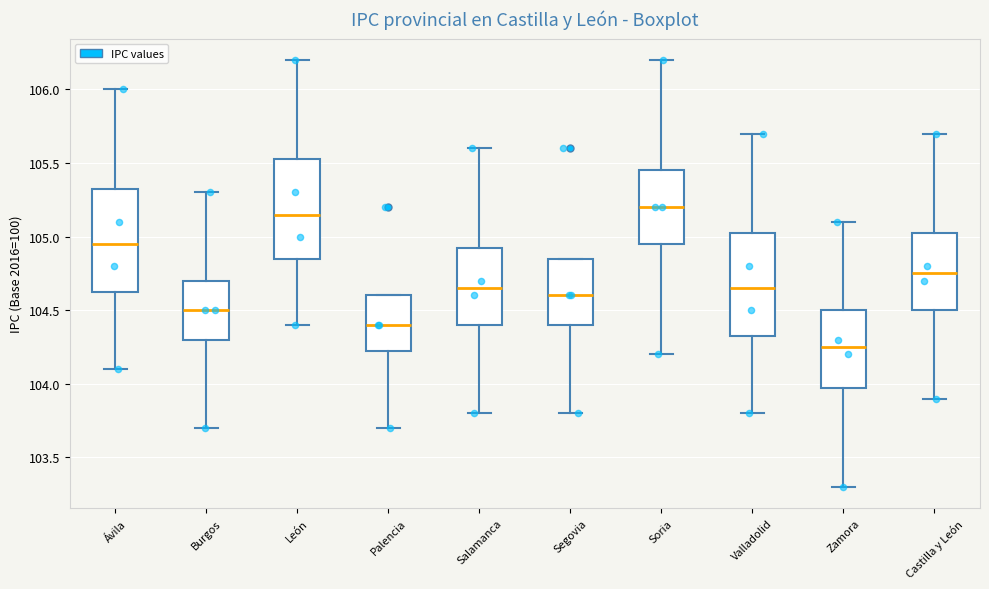

Reading left to right, transcribe this box plot: for each box, give where its median line is, the range the box spans, and where its two whiskers end, as read against the y-axis. The values are not printed on the chart, so give them approximately, as read against the axis.

Ávila: median 104.95, box 104.65 to 105.35, whiskers 104.10 to 106.00
Burgos: median 104.50, box 104.30 to 104.70, whiskers 103.70 to 105.30
León: median 105.15, box 104.85 to 105.55, whiskers 104.40 to 106.20
Palencia: median 104.40, box 104.25 to 104.60, whiskers 103.70 to 104.60
Salamanca: median 104.65, box 104.40 to 104.95, whiskers 103.80 to 105.60
Segovia: median 104.60, box 104.40 to 104.85, whiskers 103.80 to 104.85
Soria: median 105.20, box 104.95 to 105.45, whiskers 104.20 to 106.20
Valladolid: median 104.65, box 104.35 to 105.05, whiskers 103.80 to 105.70
Zamora: median 104.25, box 104.00 to 104.50, whiskers 103.30 to 105.10
Castilla y León: median 104.75, box 104.50 to 105.05, whiskers 103.90 to 105.70